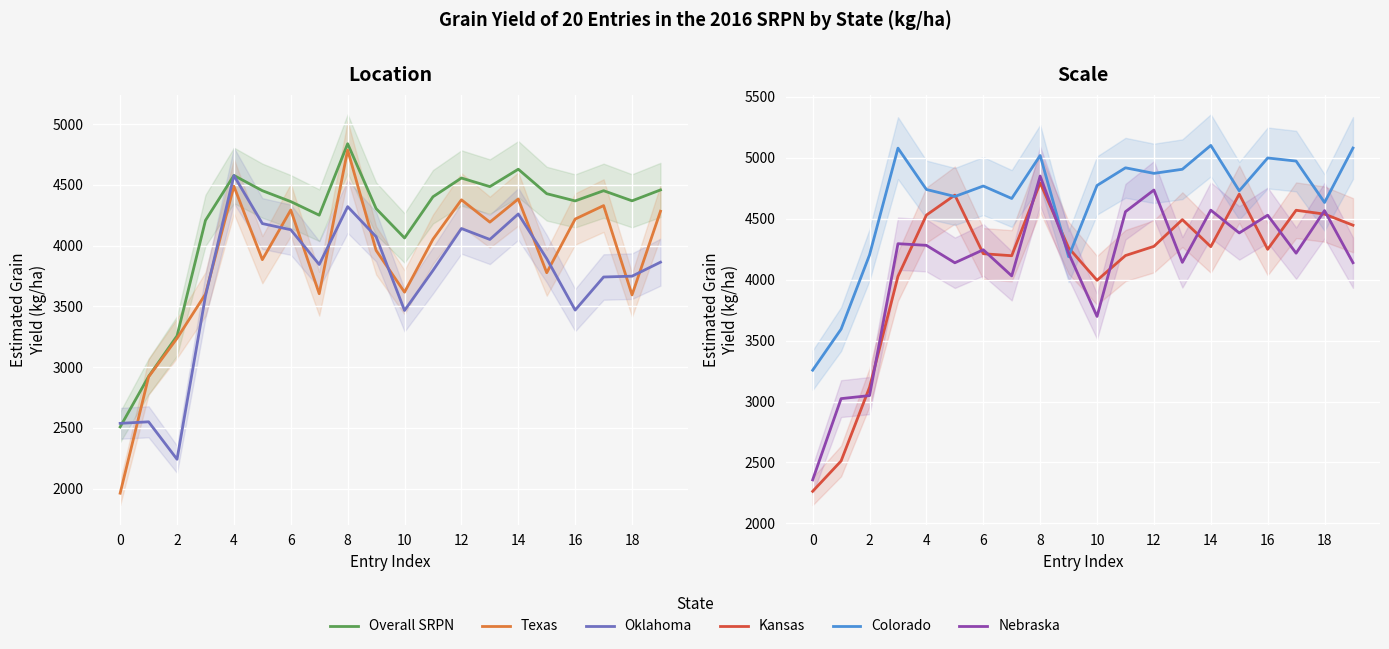

List the series in order of their peak value, highest first.

Colorado, Nebraska, Overall SRPN, Kansas, Texas, Oklahoma